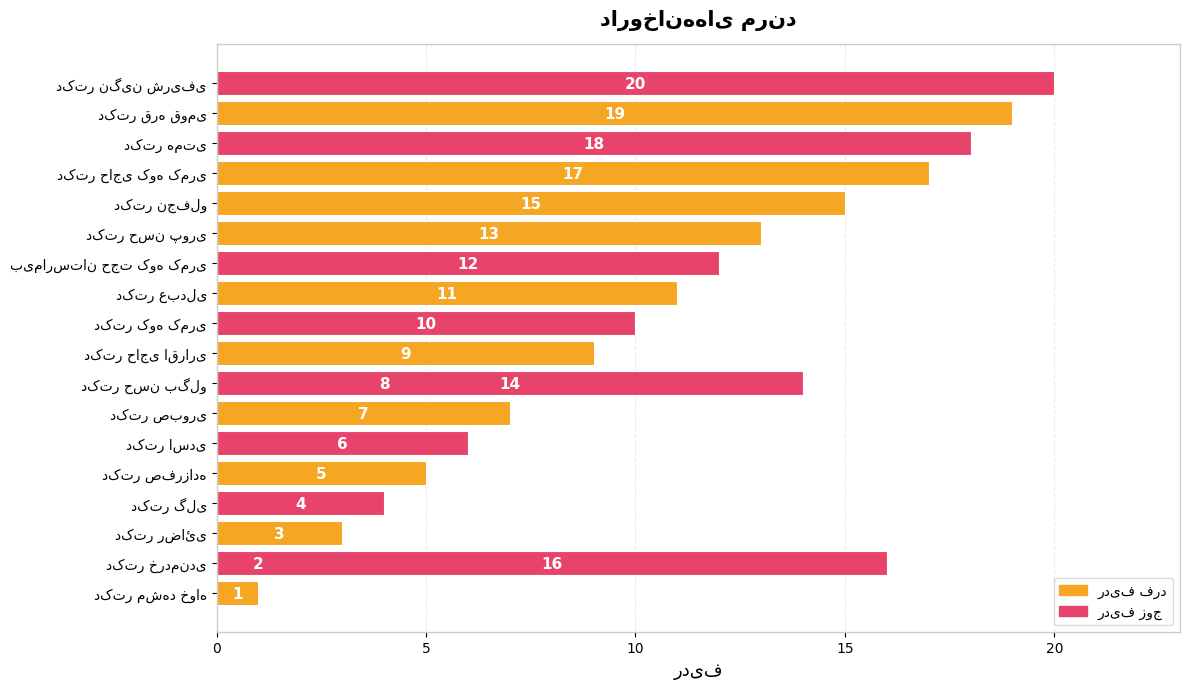

What is the average value?

10